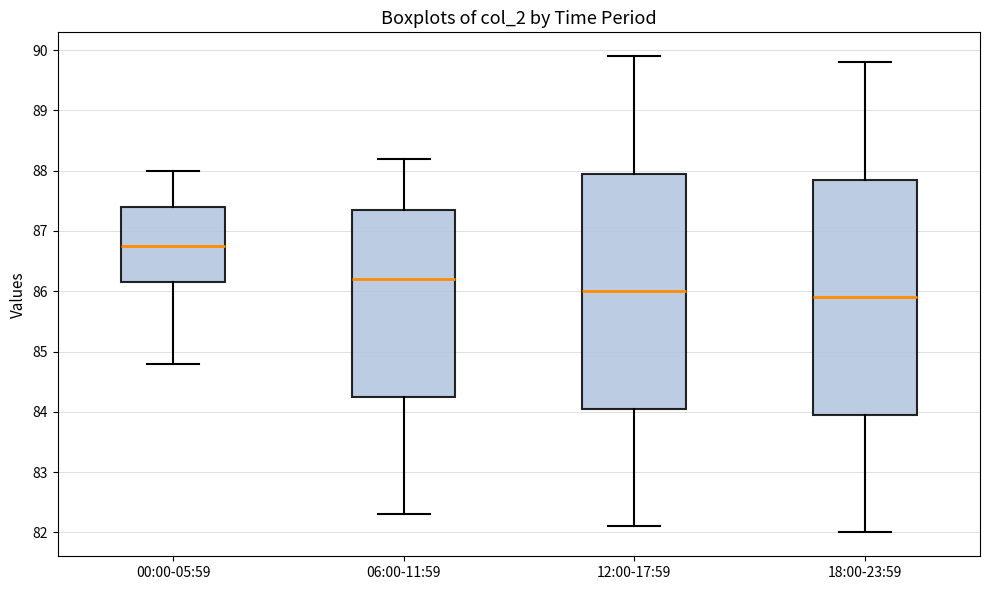

Reading left to right, transcribe this box plot: for each box, give where its median line is, the range the box spans, and where its two whiskers end, as read against the y-axis. The values are not printed on the chart, so give them approximately, as read against the axis.

00:00-05:59: median 86.8, box 86.2 to 87.4, whiskers 84.8 to 88.0
06:00-11:59: median 86.2, box 84.3 to 87.4, whiskers 82.3 to 88.2
12:00-17:59: median 86.0, box 84.1 to 88.0, whiskers 82.1 to 89.9
18:00-23:59: median 85.9, box 84.0 to 87.9, whiskers 82.0 to 89.8